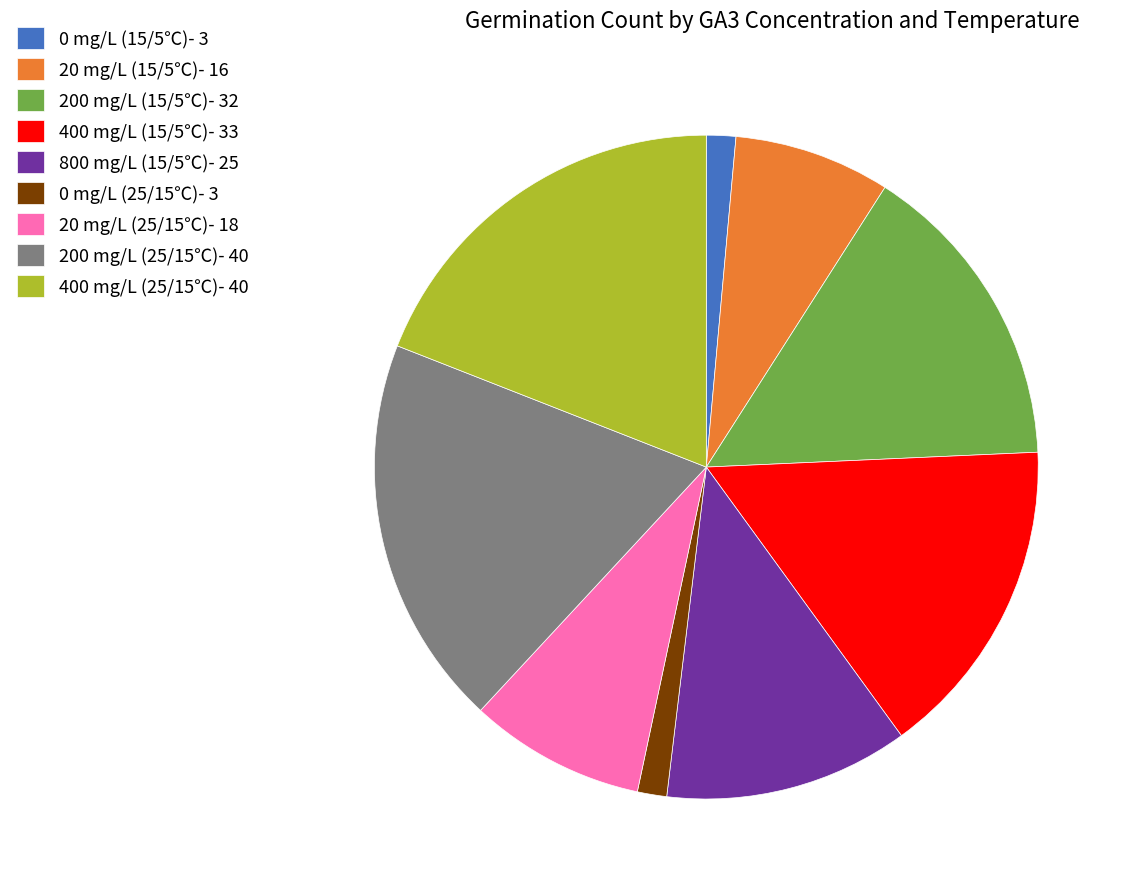

How many segments does this pie chart have?

9